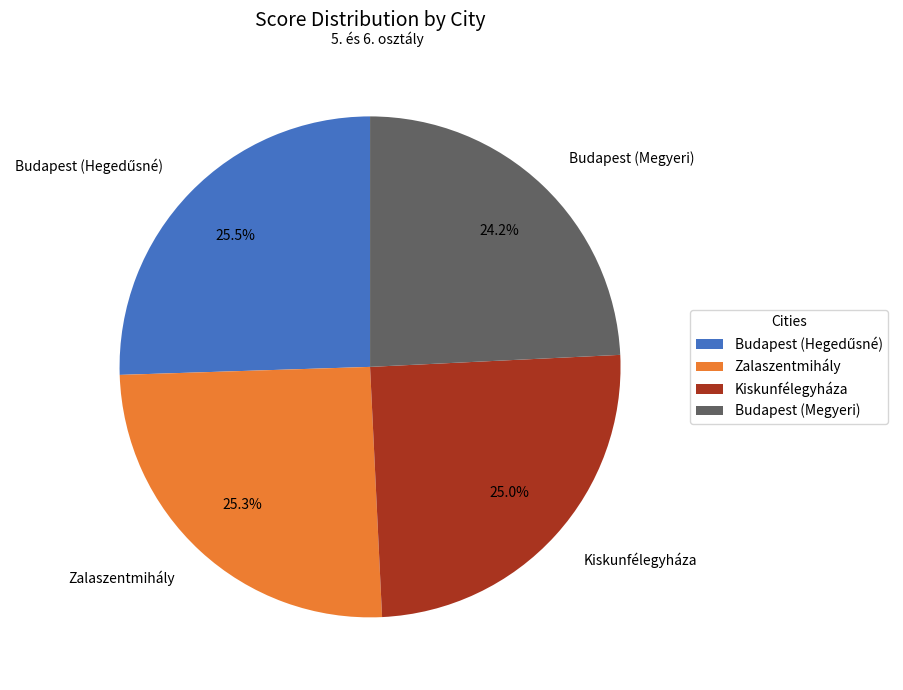

How many slices are in this pie chart?

4